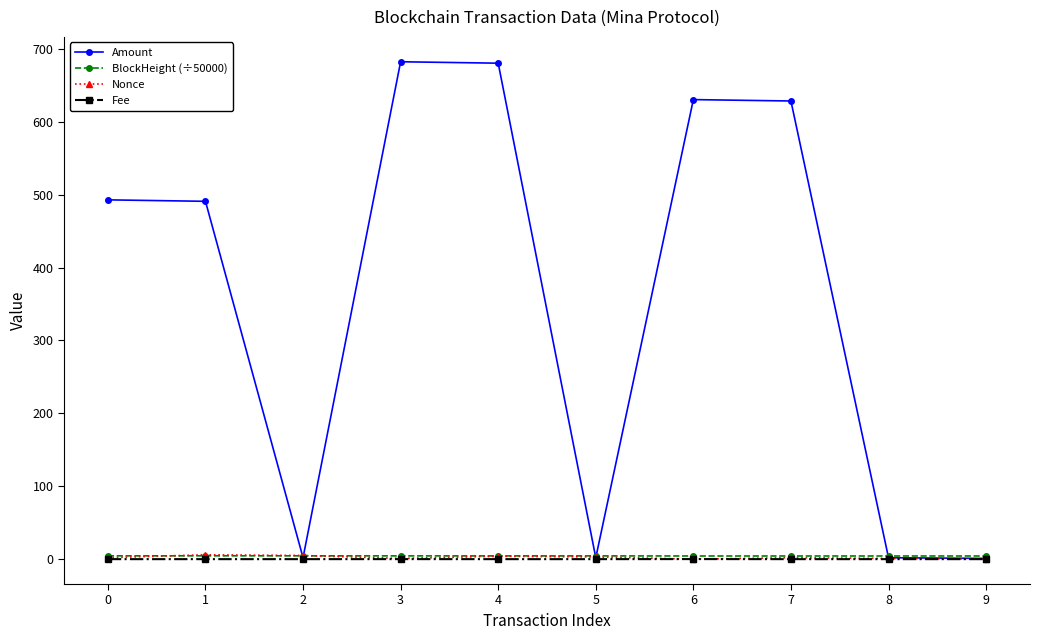

What is the total value across all series at 9?

5.4